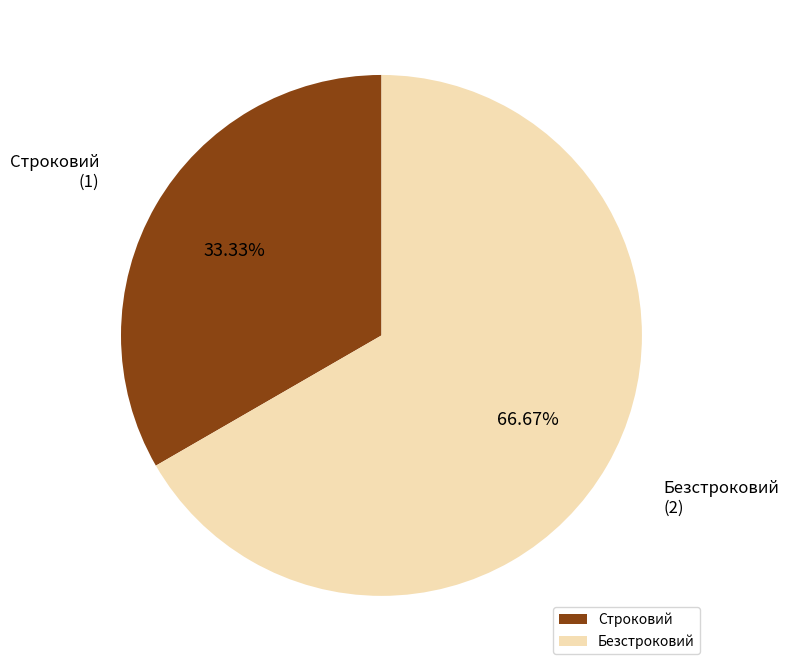

Does any single category account for the majority?

Yes